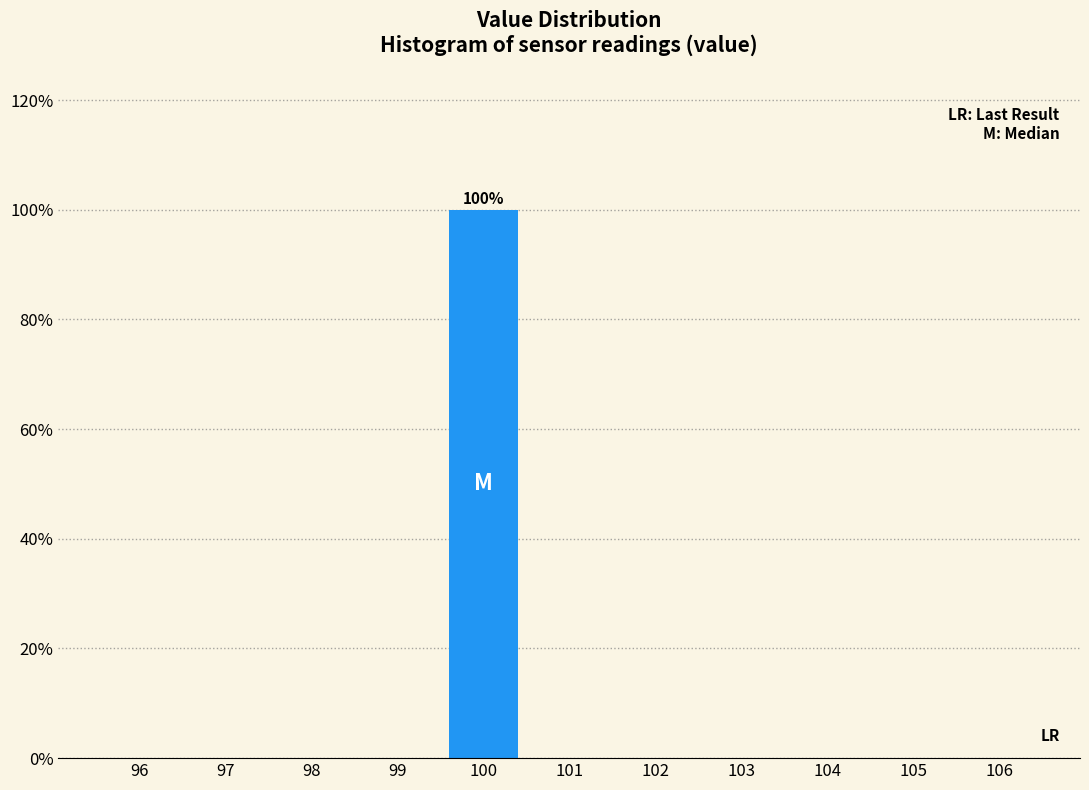

Reading right to left, extract all data points from this chart.

106=0	105=0	104=0	103=0	102=0	101=0	100=100	99=0	98=0	97=0	96=0